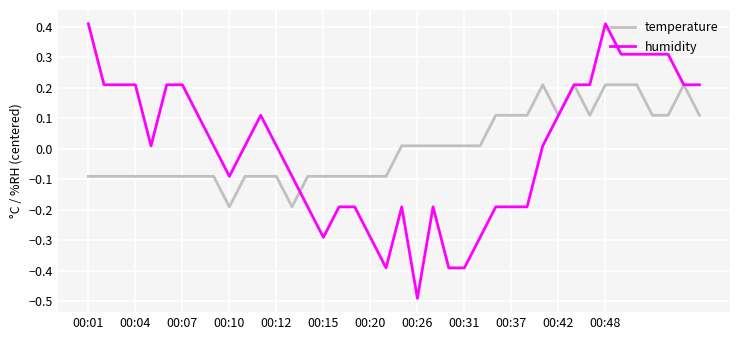

Which series has the widest spread of values?

humidity